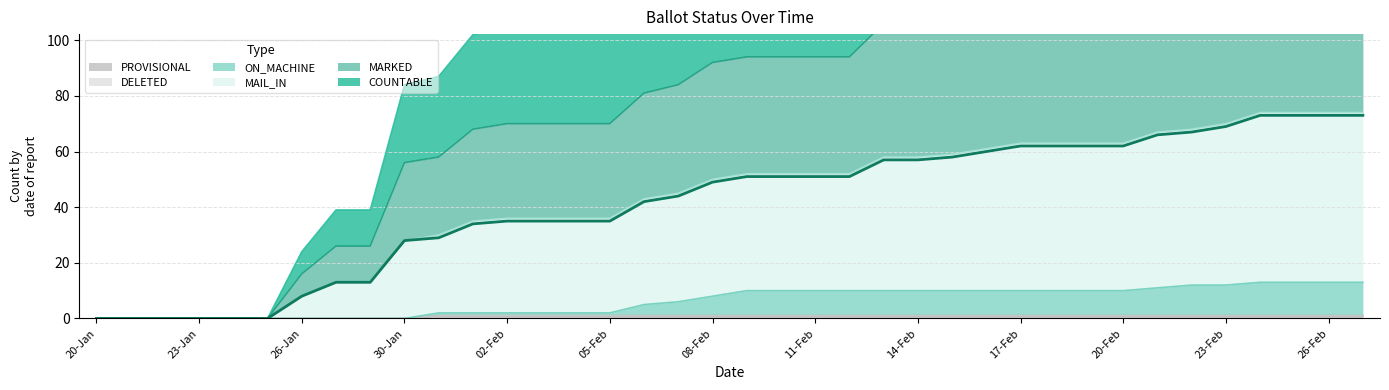

True or false: PROVISIONAL has more than 0 points higher than both neighbors.

False